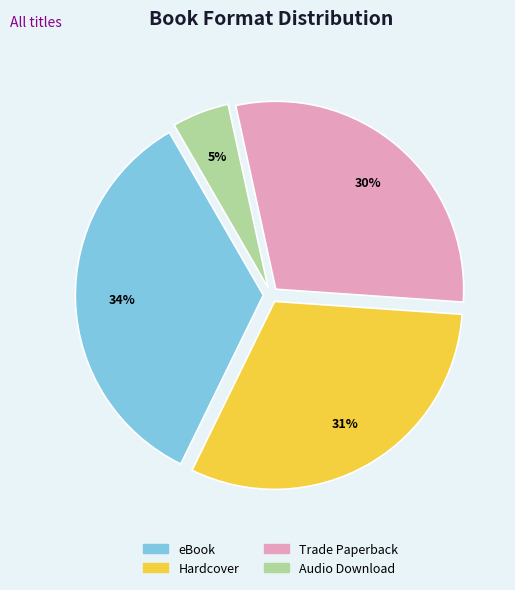

How many segments does this pie chart have?

4